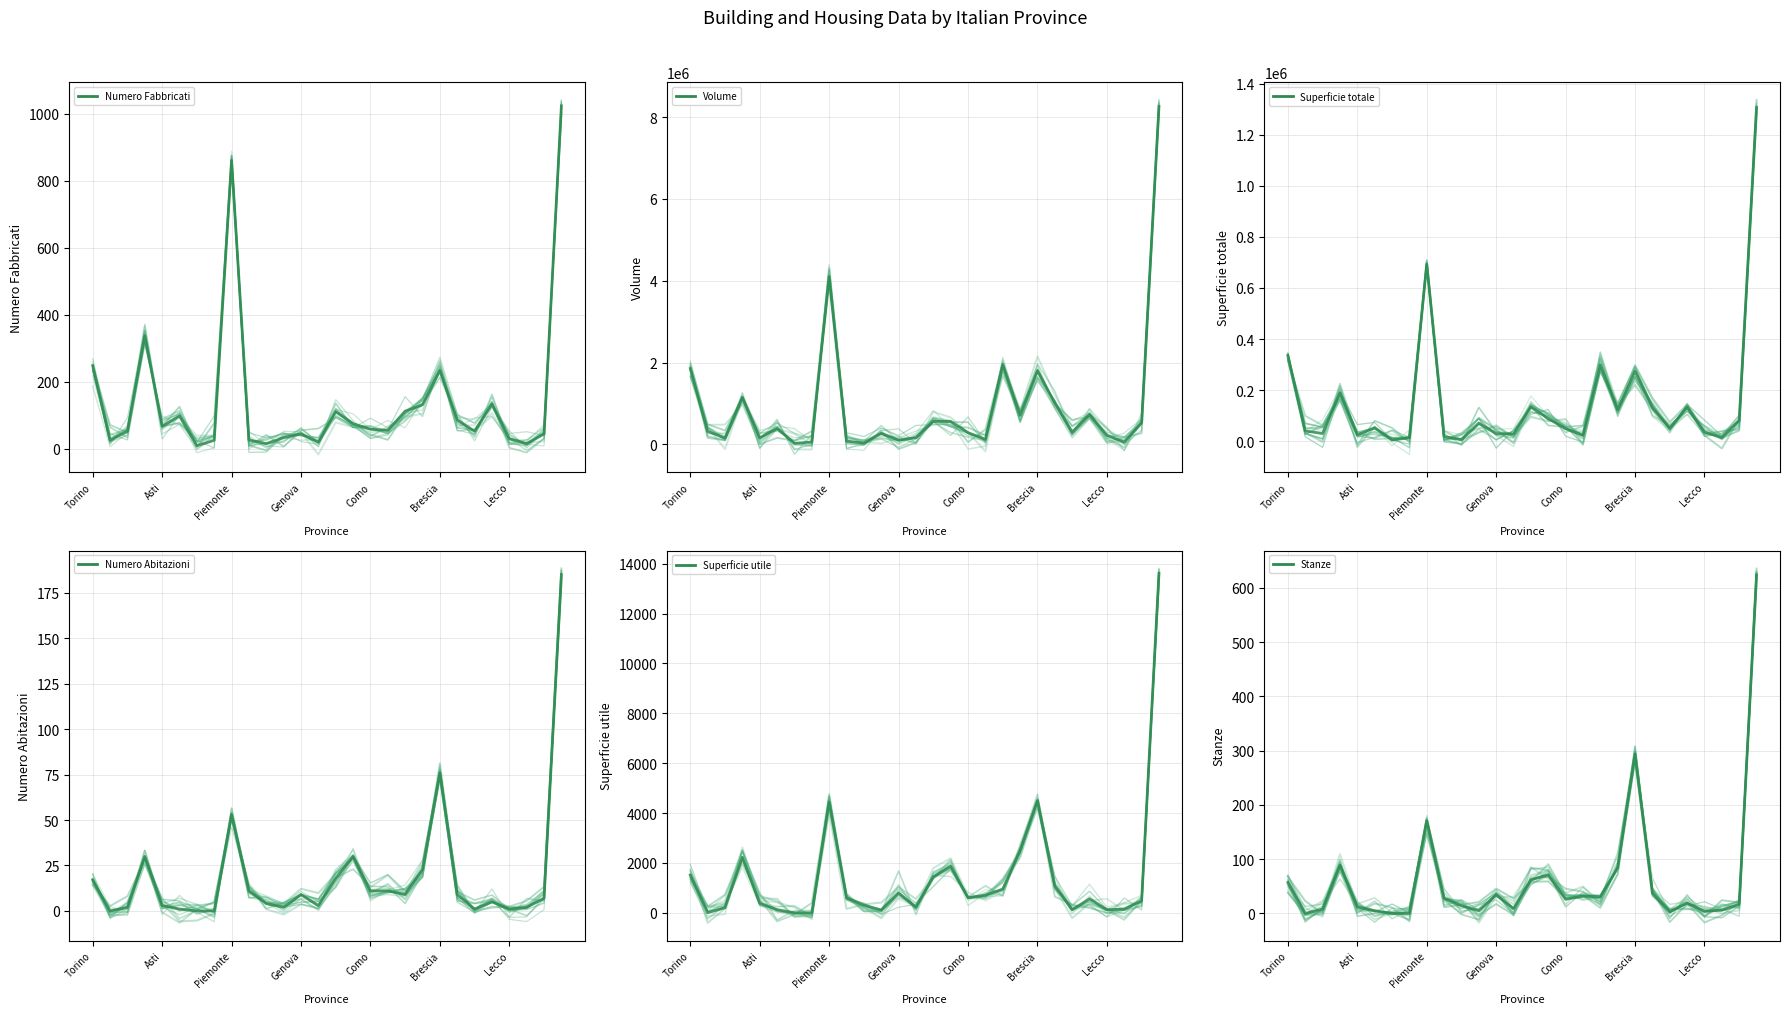

Is it true that Volume equals 99541 at 7?

False